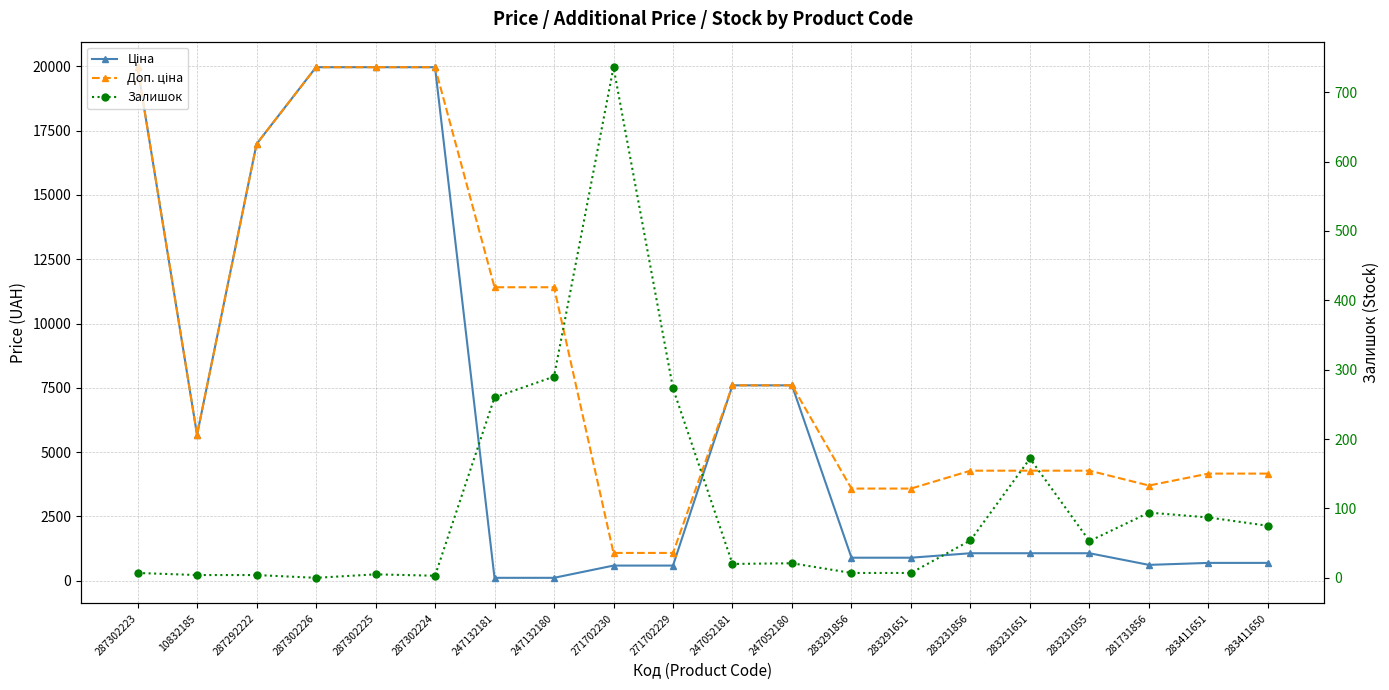

True or false: Доп. ціна and Ціна intersect in this chart.

False